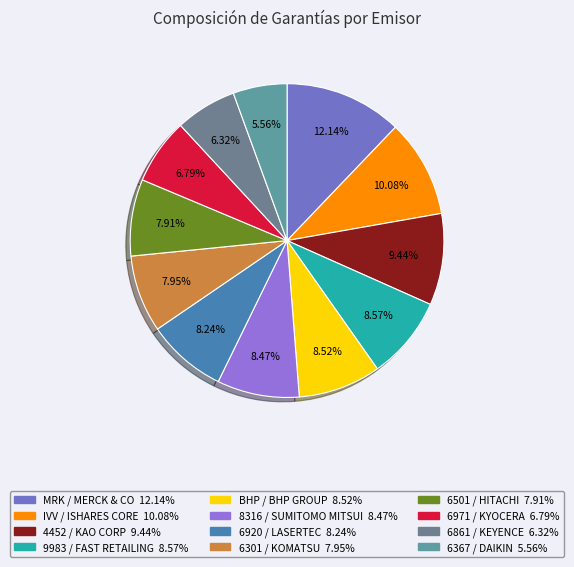

Count the number of slices in the pie.

12